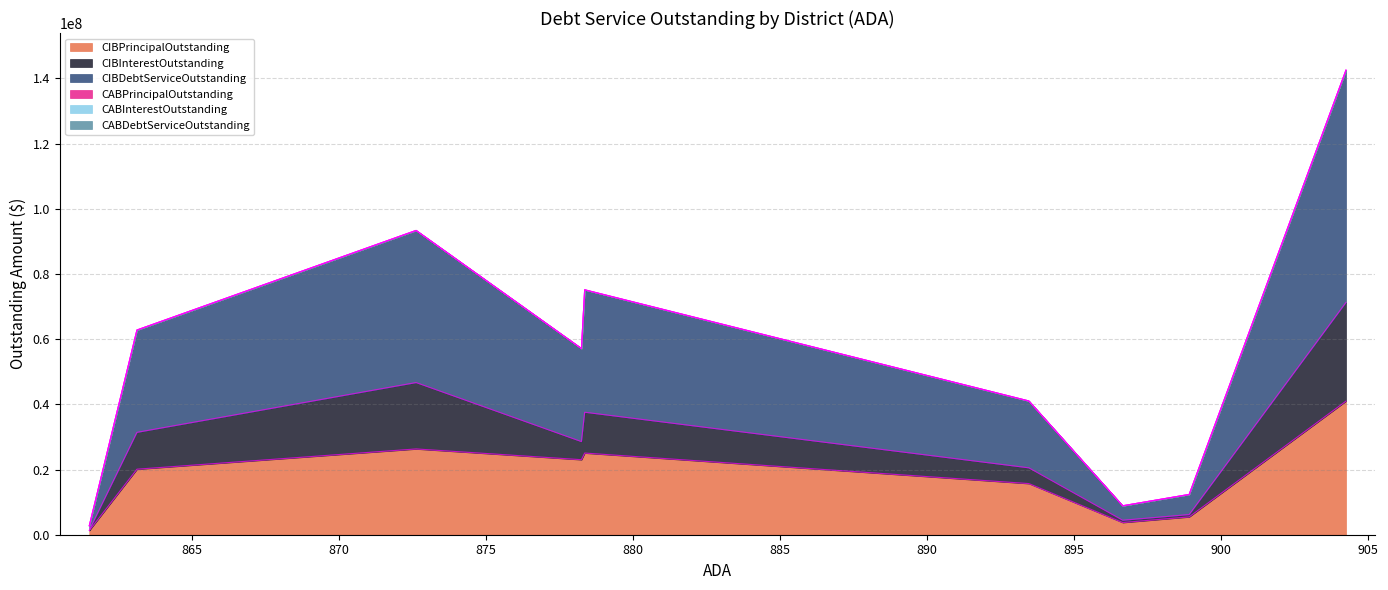

Reading left to right, list all the values displayed in this chart.

CIBPrincipalOutstanding: Bells ISD=40989000.0	Daingerfield-Lone Star ISD=5469000.0	Henrietta ISD=3735000.0	Arp ISD=15690000.0	S and S CISD=25060000.0	Anderson-Shiro CISD=23020000.0	Newton ISD=26320000.0	Rio Vista ISD=20104000.0	Queen City ISD=1290000.0
CIBInterestOutstanding: Bells ISD=30278732.2	Daingerfield-Lone Star ISD=710970.0	Henrietta ISD=706650.0	Arp ISD=4830335.8	S and S CISD=12518054.8	Anderson-Shiro CISD=5549559.0	Newton ISD=20364350.0	Rio Vista ISD=11299713.8	Queen City ISD=87470.0
CIBDebtServiceOutstanding: Bells ISD=71267732.2	Daingerfield-Lone Star ISD=6179970.0	Henrietta ISD=4441650.0	Arp ISD=20520335.8	S and S CISD=37578054.8	Anderson-Shiro CISD=28569559.0	Newton ISD=46684350.0	Rio Vista ISD=31403713.8	Queen City ISD=1377470.0
CABPrincipalOutstanding: Bells ISD=0.0	Daingerfield-Lone Star ISD=0.0	Henrietta ISD=0.0	Arp ISD=0.0	S and S CISD=0.0	Anderson-Shiro CISD=0.0	Newton ISD=0.0	Rio Vista ISD=0.0	Queen City ISD=0.0
CABInterestOutstanding: Bells ISD=0.0	Daingerfield-Lone Star ISD=0.0	Henrietta ISD=0.0	Arp ISD=0.0	S and S CISD=0.0	Anderson-Shiro CISD=0.0	Newton ISD=0.0	Rio Vista ISD=0.0	Queen City ISD=0.0
CABDebtServiceOutstanding: Bells ISD=0.0	Daingerfield-Lone Star ISD=0.0	Henrietta ISD=0.0	Arp ISD=0.0	S and S CISD=0.0	Anderson-Shiro CISD=0.0	Newton ISD=0.0	Rio Vista ISD=0.0	Queen City ISD=0.0